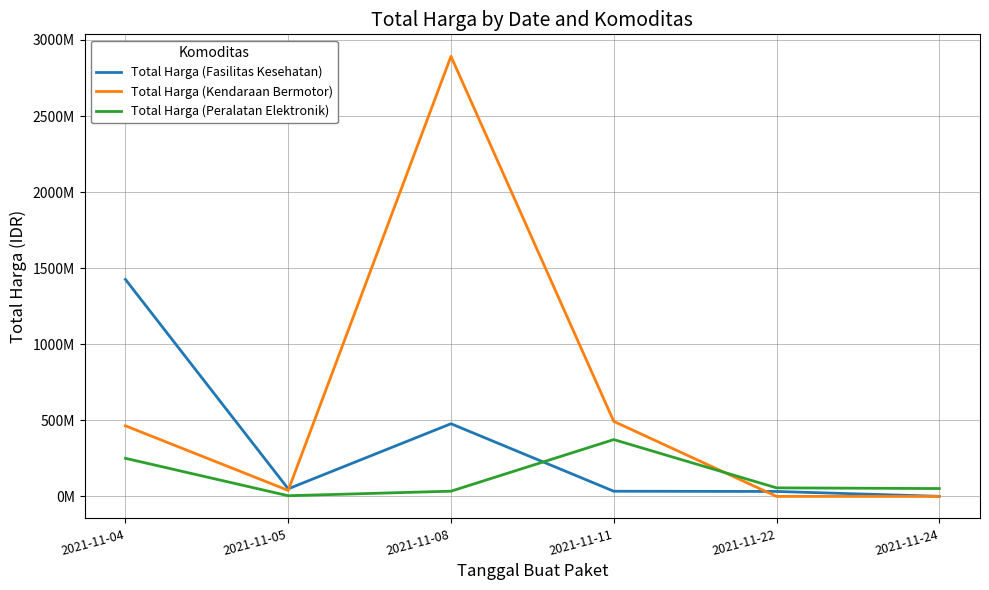

Rank the series by their maximum value, from lowest to highest.

Total Harga (Peralatan Elektronik), Total Harga (Fasilitas Kesehatan), Total Harga (Kendaraan Bermotor)